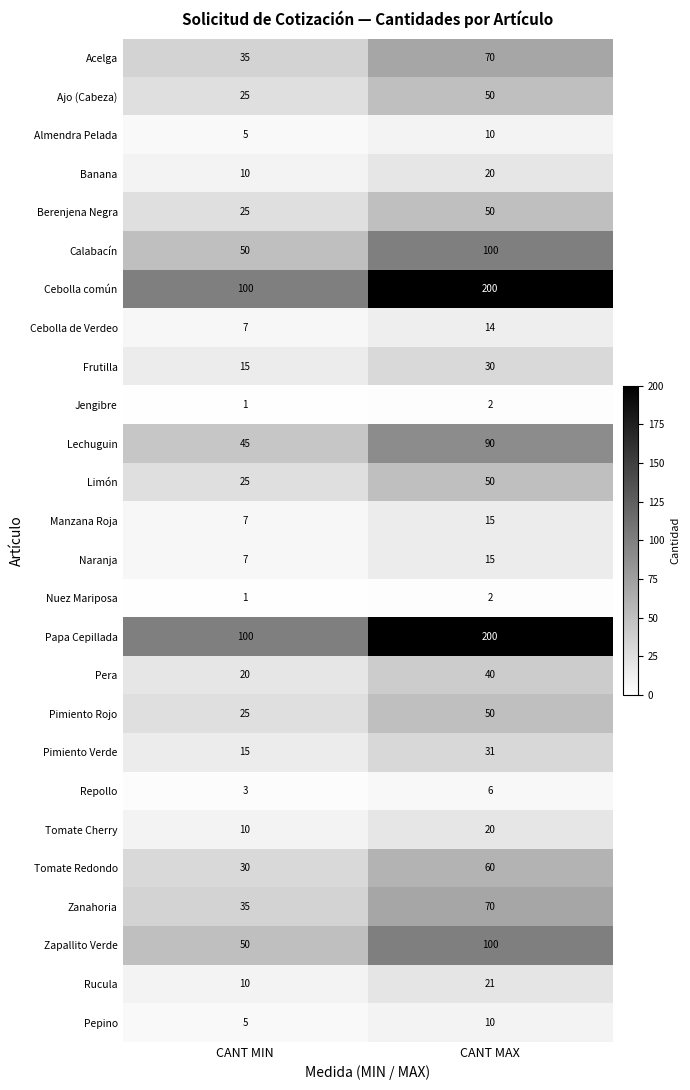

The Manzana Roja series shows 2 at CANT MIN. True or false?

False